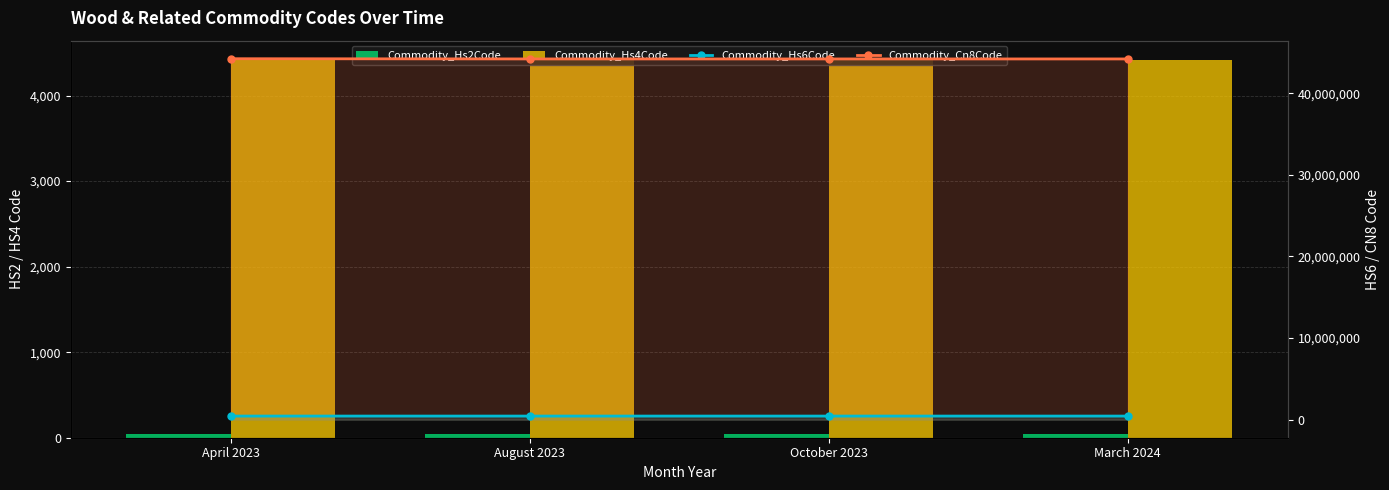

How many Commodity_Hs4Code values are between 4419 and 4421?

4